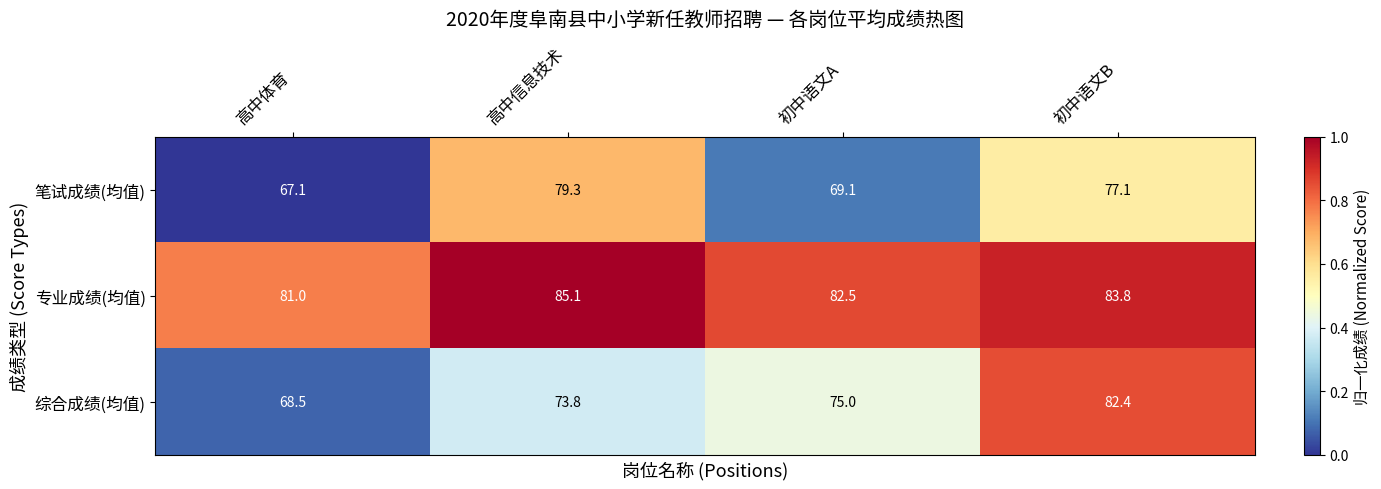

List the series in order of their overall mean, highest first.

专业成绩(均值), 综合成绩(均值), 笔试成绩(均值)